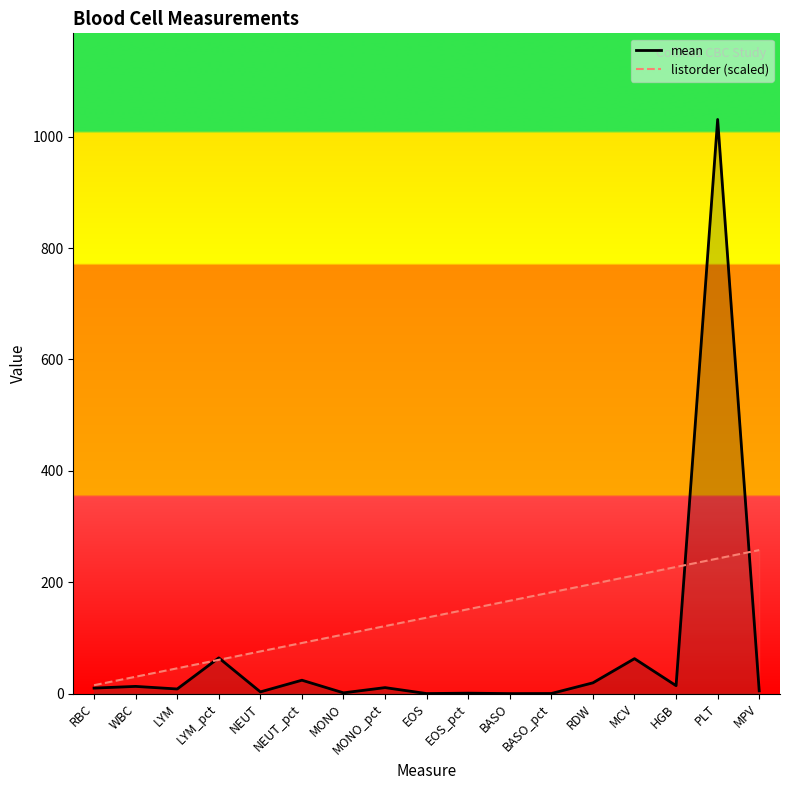

Between HGB and RBC, which is larger?

HGB